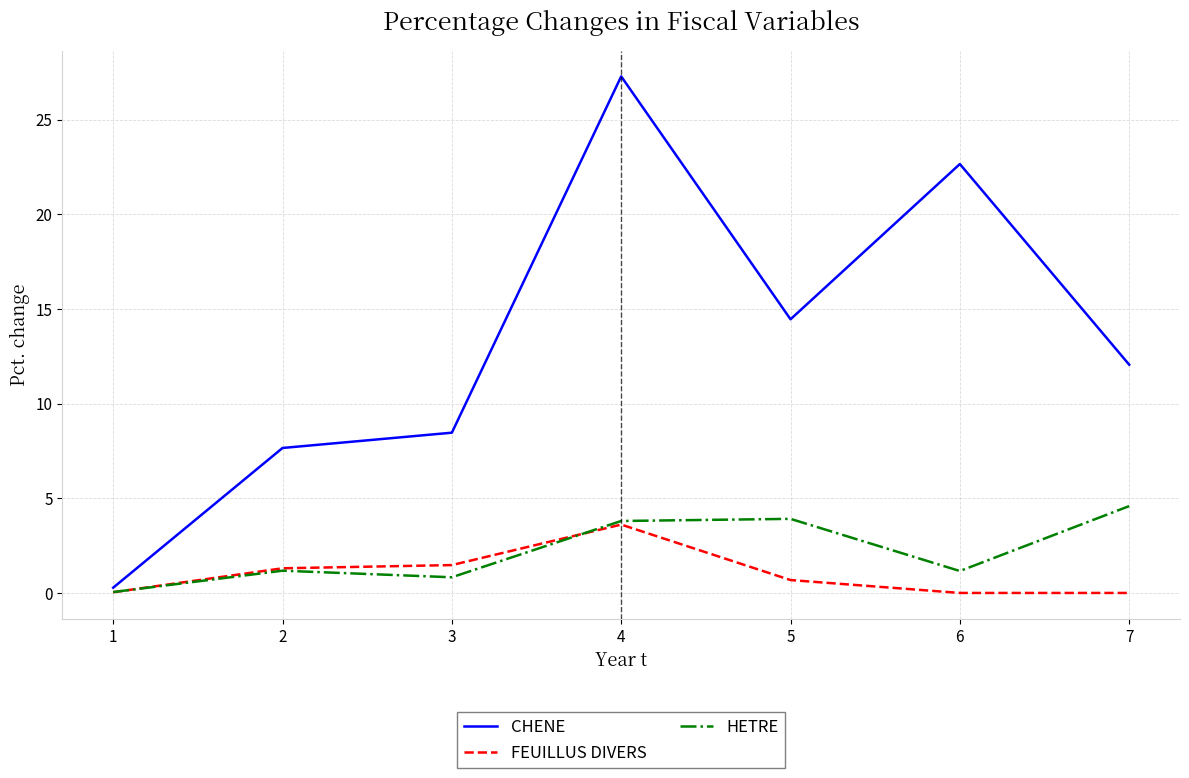

The FEUILLUS DIVERS series shows 4.9 at 4. True or false?

False